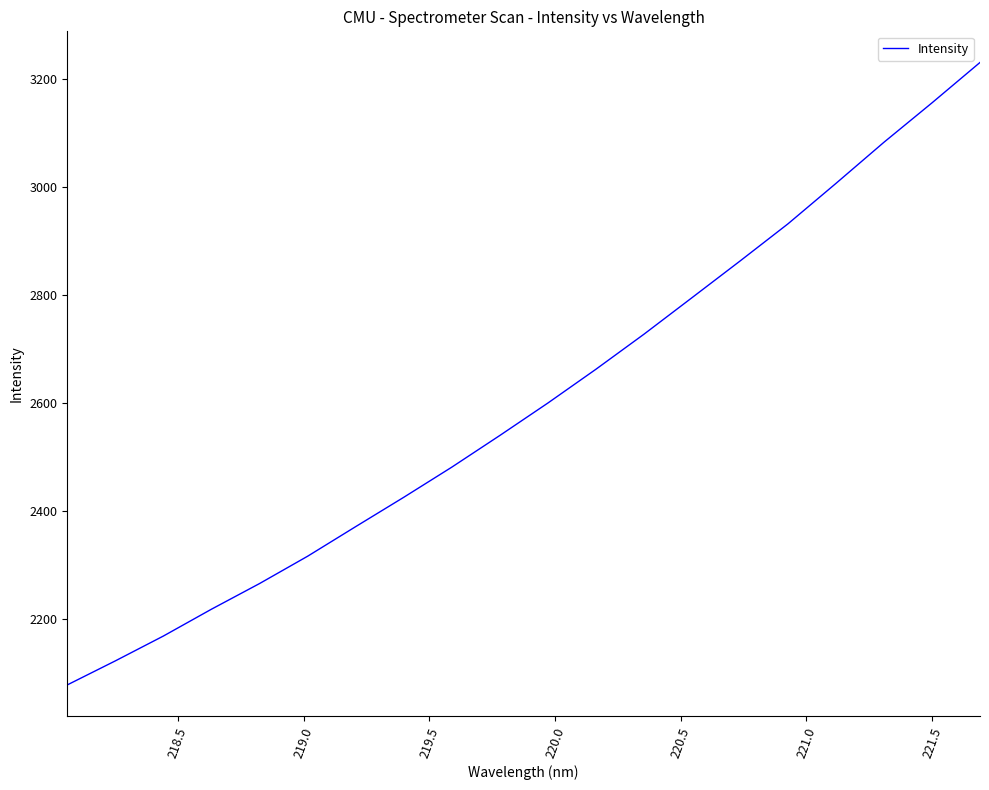

What is the difference between the maximum and minimum values?

1152.6